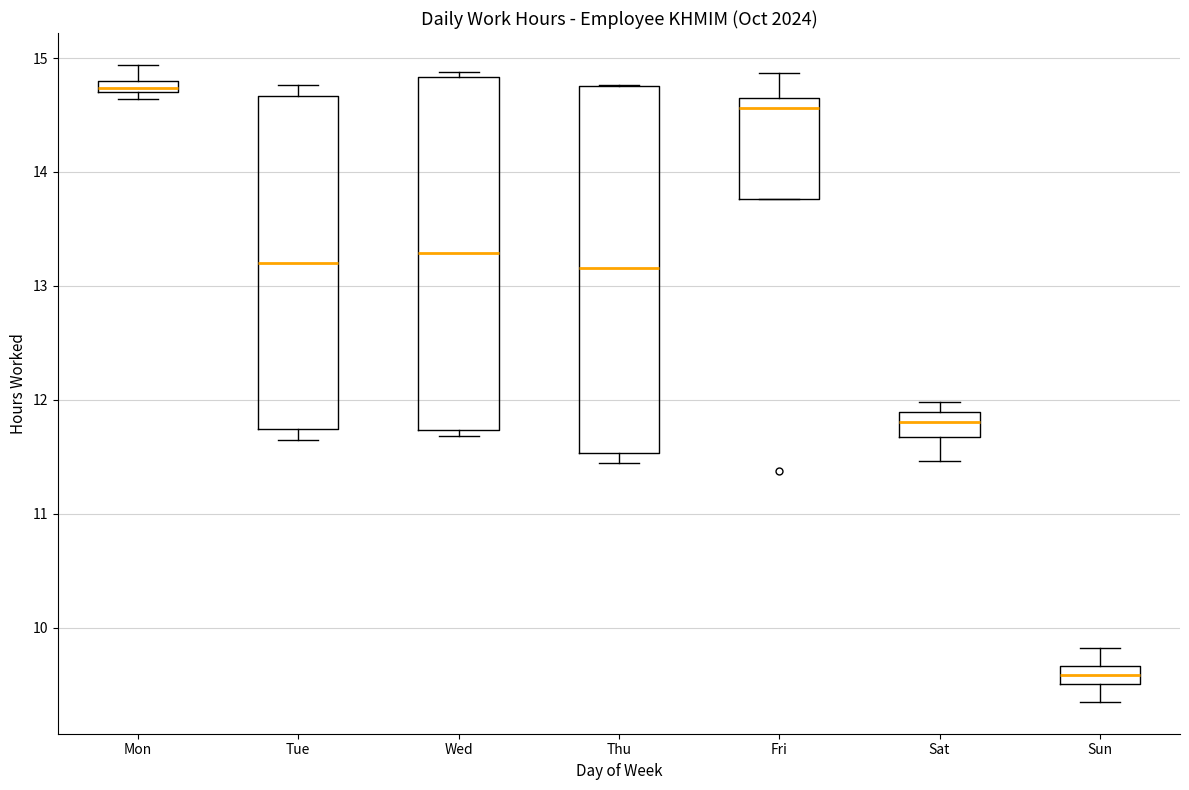

Which box's median line is the highest?

Mon